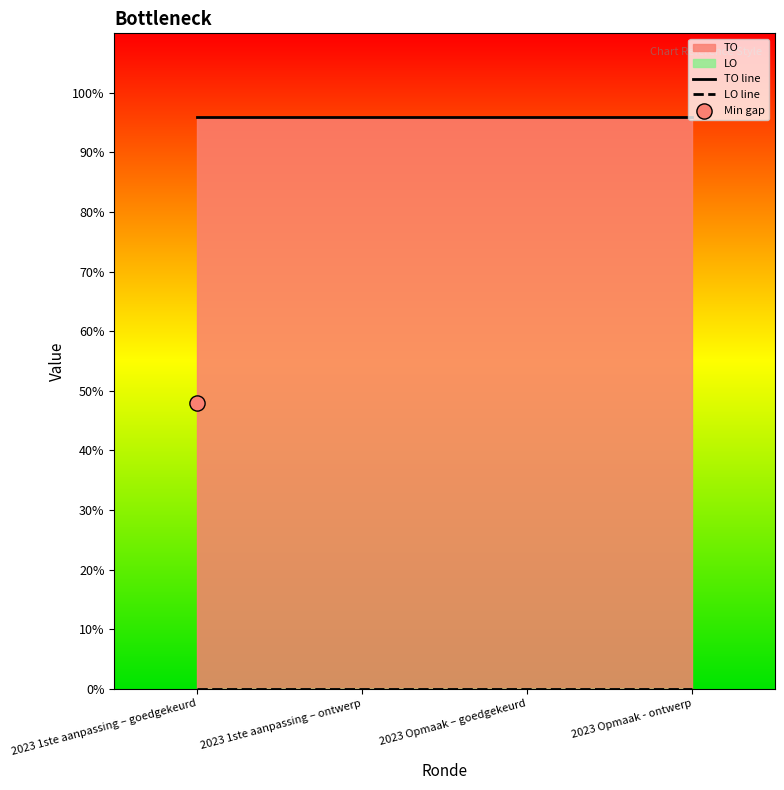

Which series reaches the maximum Y coordinate?

TO line